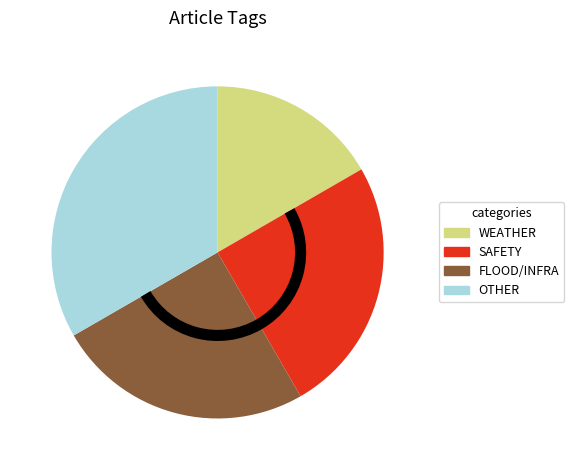

Which has a higher value, WEATHER or SAFETY?

SAFETY